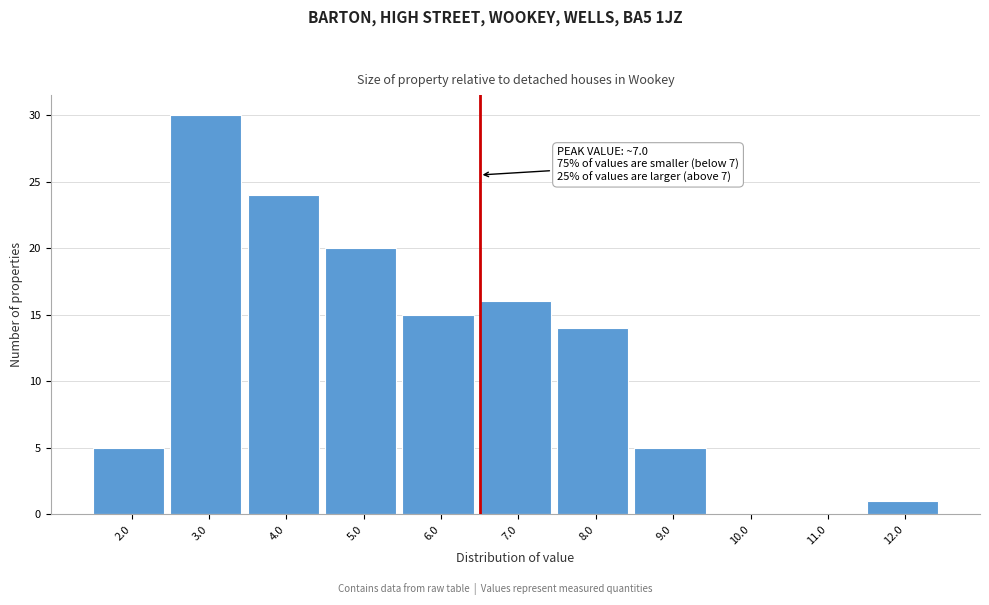

Reading right to left, what are all the values shown in this chart?

12.0=1	11.0=0	10.0=0	9.0=5	8.0=14	7.0=16	6.0=15	5.0=20	4.0=24	3.0=30	2.0=5